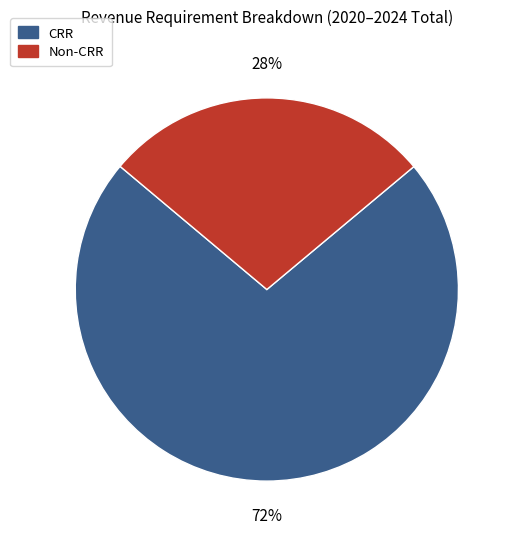

Is there any slice that represents more than half of the pie?

Yes